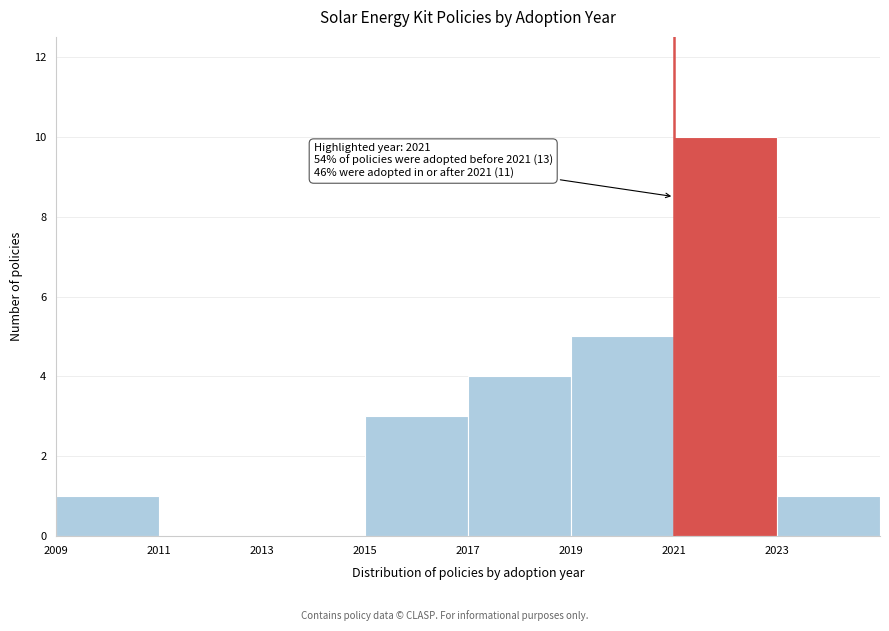

Over which range of the x-axis is the bar tallest?

2021 to 2023